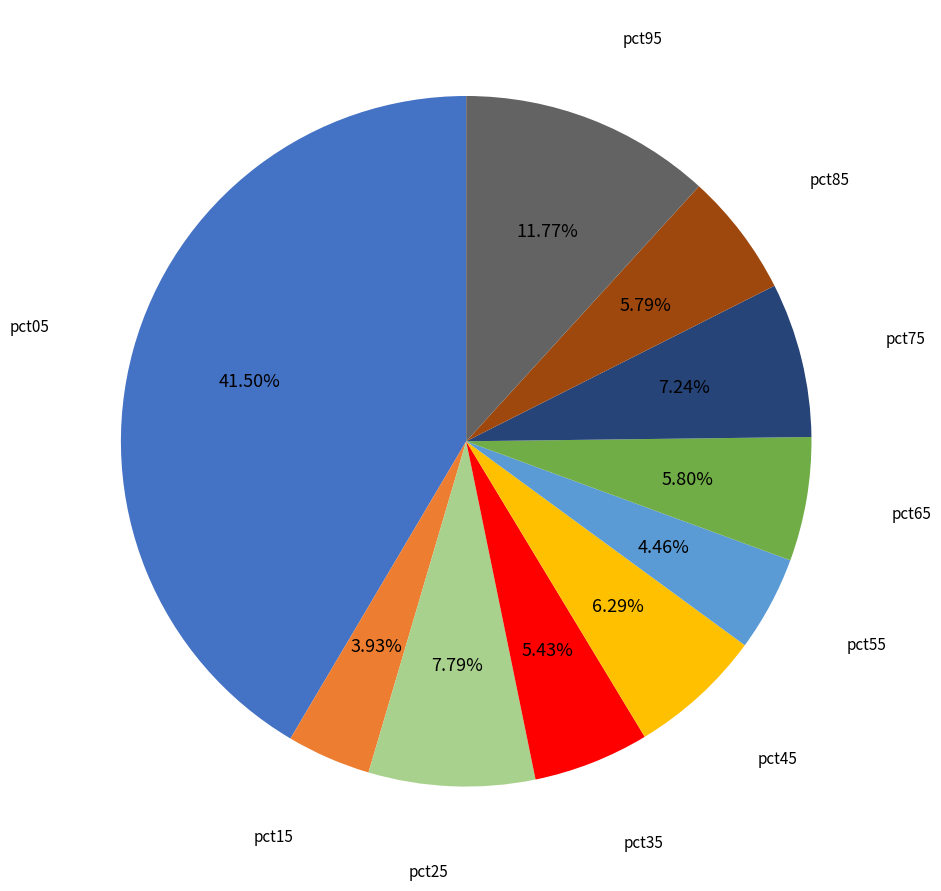

Is there any slice that represents more than half of the pie?

No